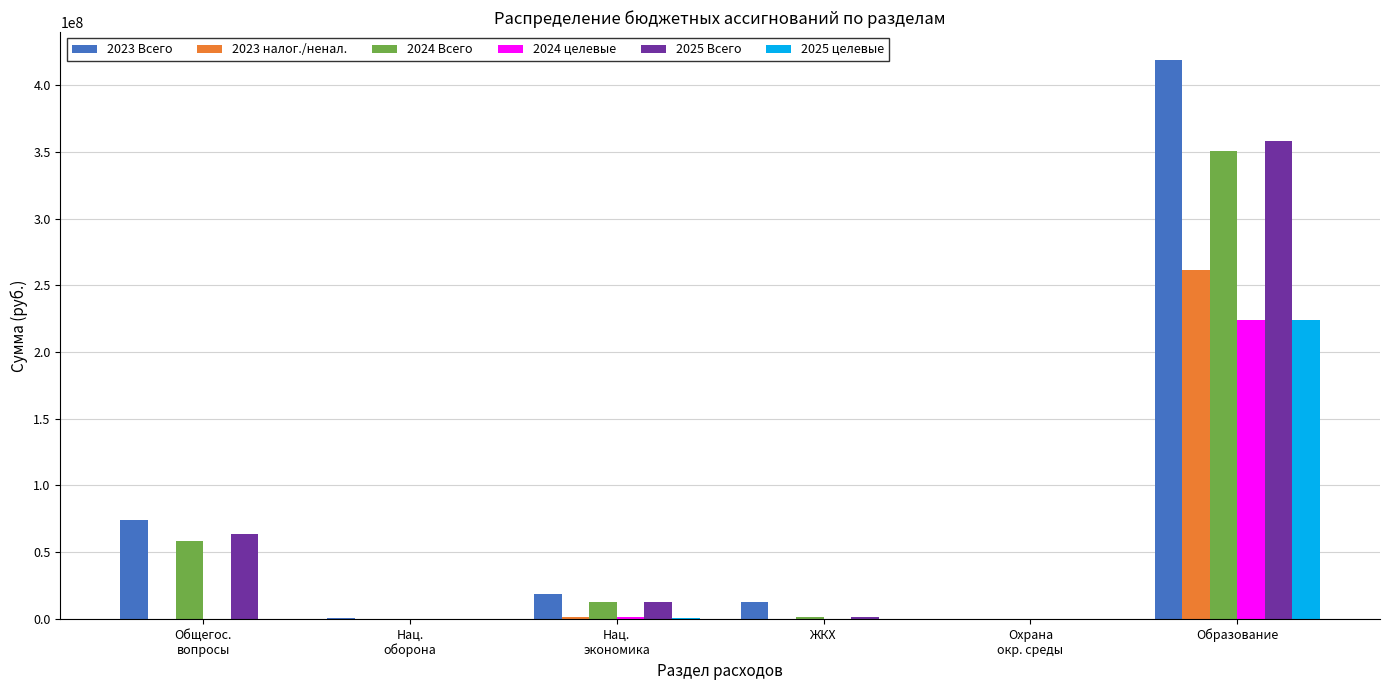

Where does the 2023 Всего series first go above 18963690?

Общегос.
вопросы